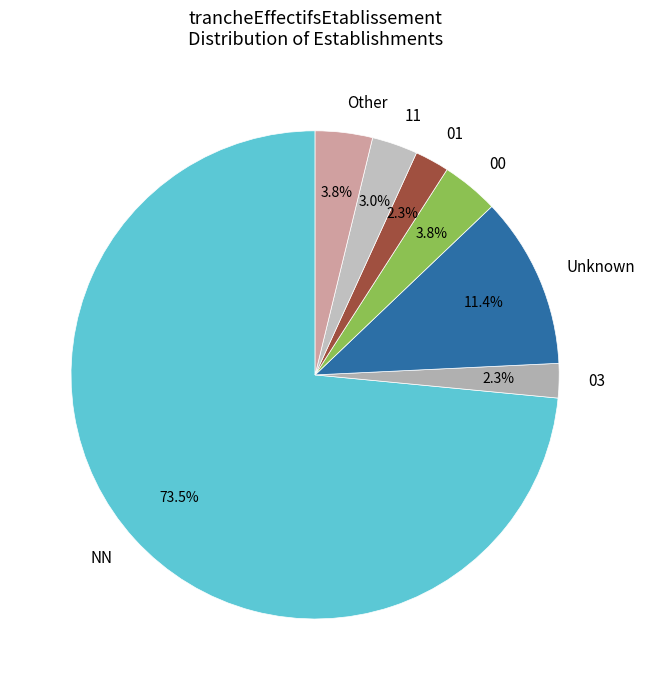

To the nearest percent, what percentage of the pie is 00?

4%